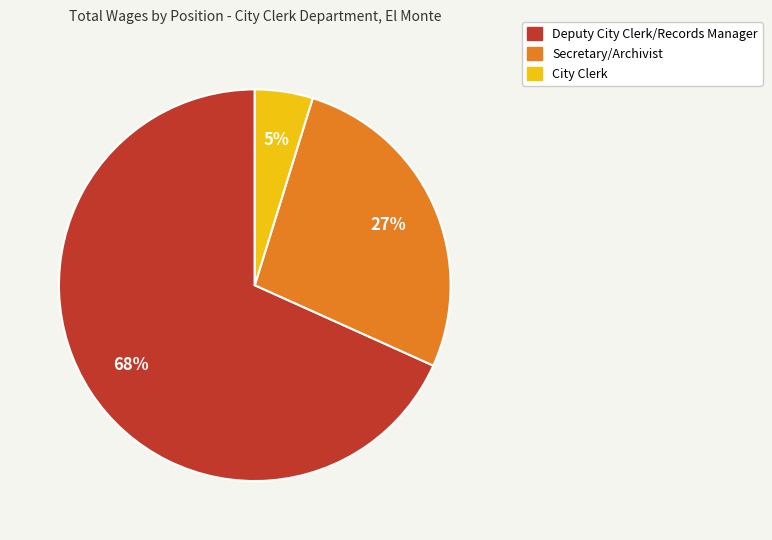

To the nearest percent, what is the combined percentage of City Clerk and Secretary/Archivist?

32%